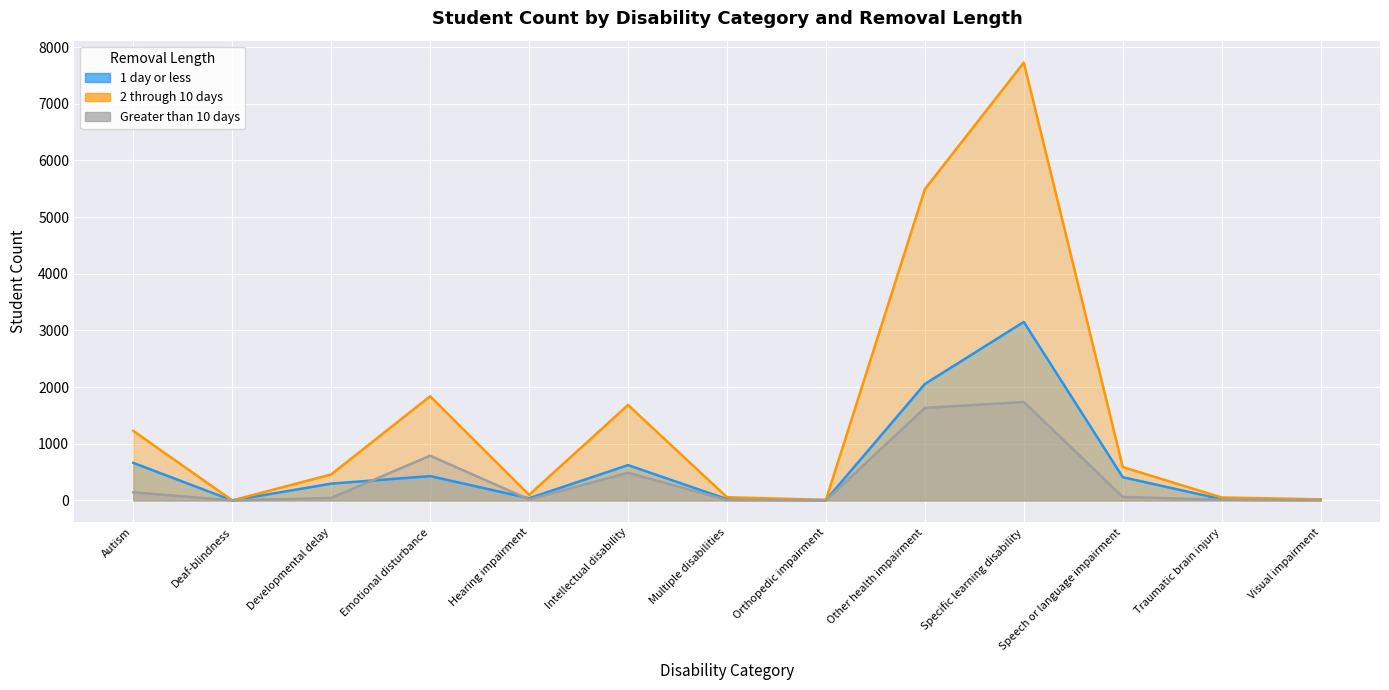

What is the total value across all series at Autism?

2031